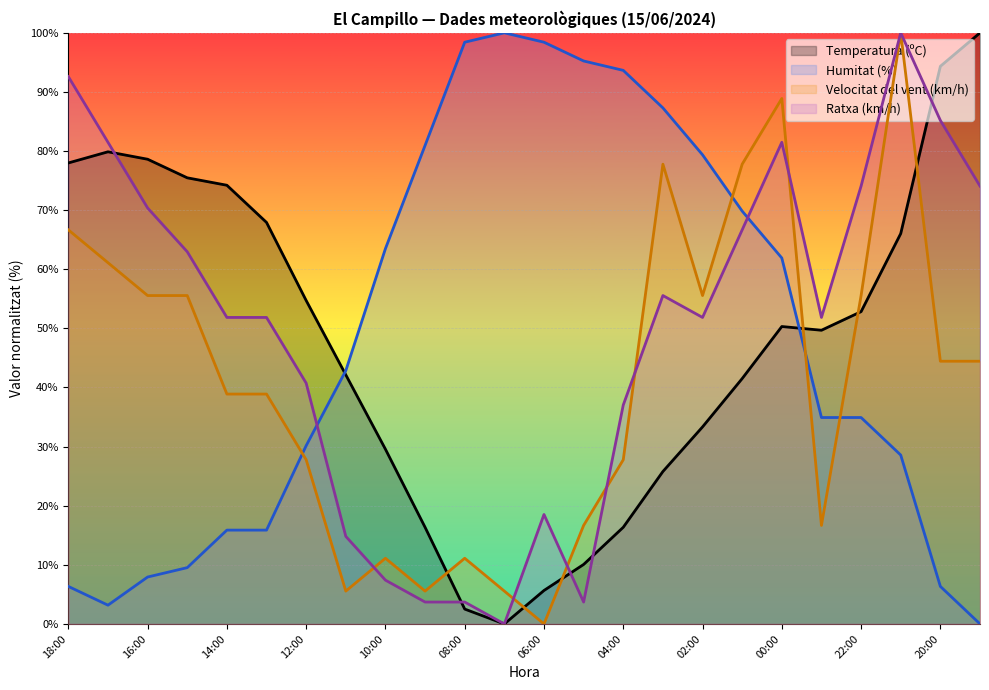

Between 17 and 23, which series saw the biggest shift?

Humitat (%)